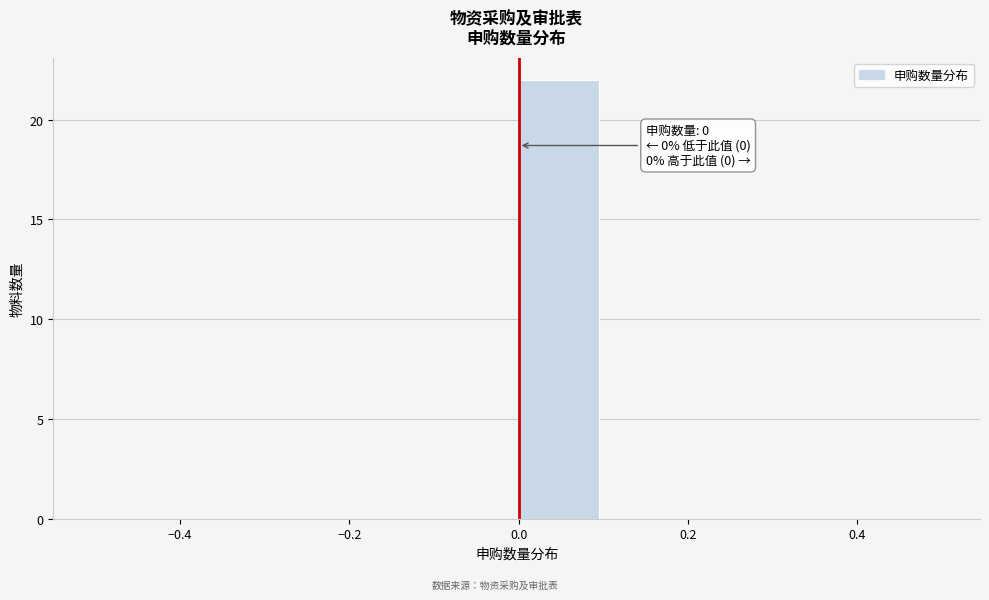

Which range on the x-axis has the tallest bar?

0.0 to 0.1